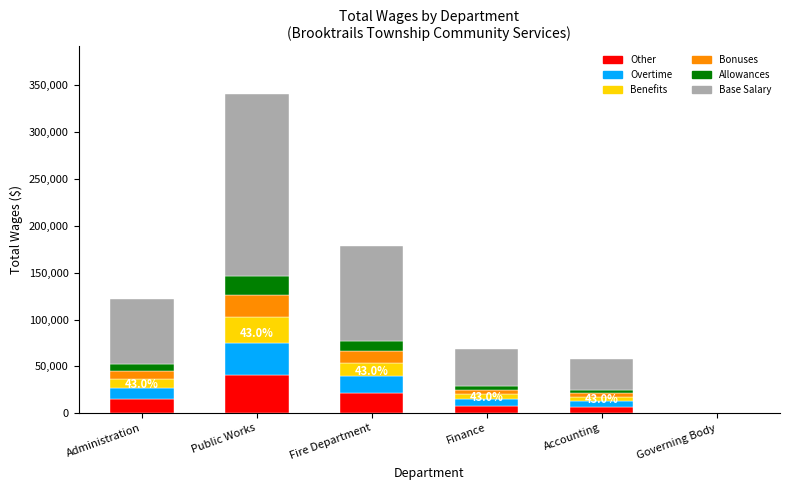

Which series changed the most between Finance and Accounting?

Base Salary